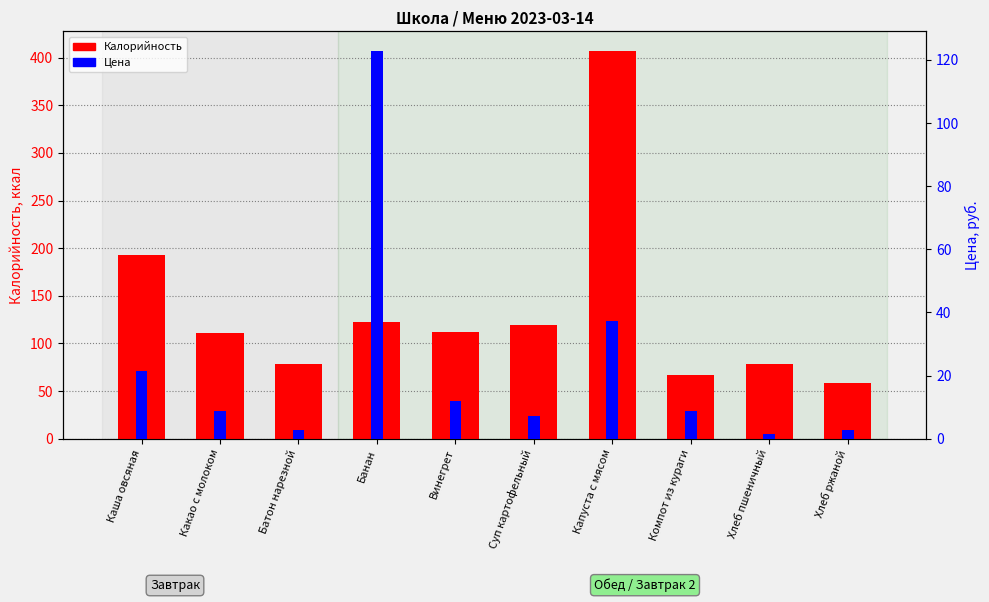

The Цена series shows 26.2 at Капуста с мясом. True or false?

False